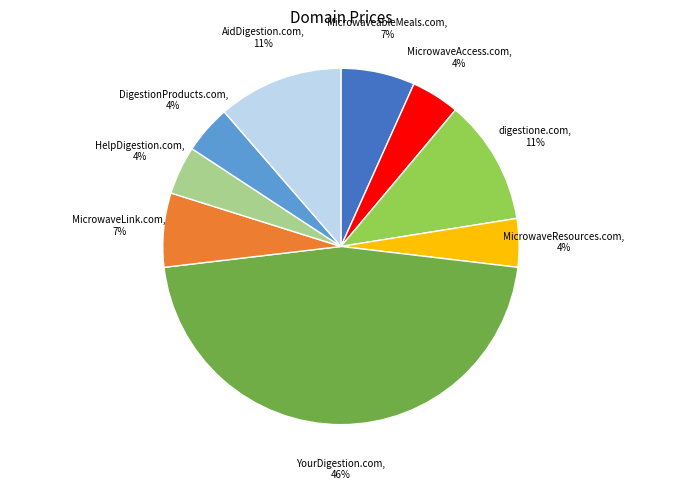

Is there a majority slice in this chart?

No